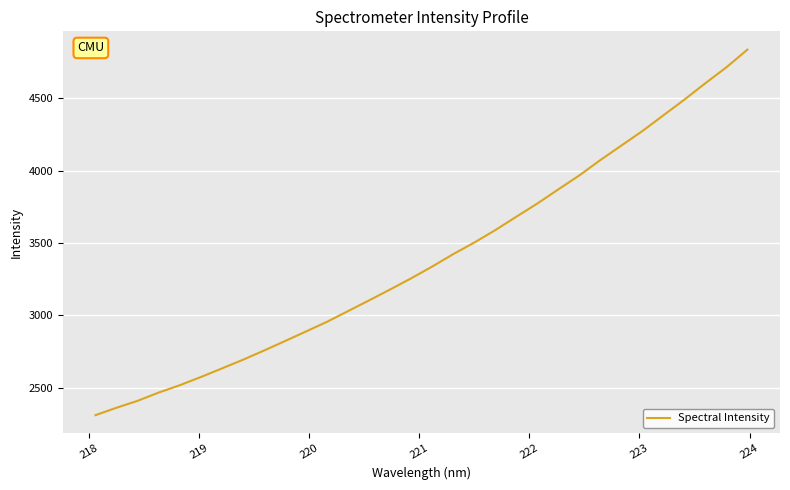

Does the chart display data point markers on the line(s)?

No